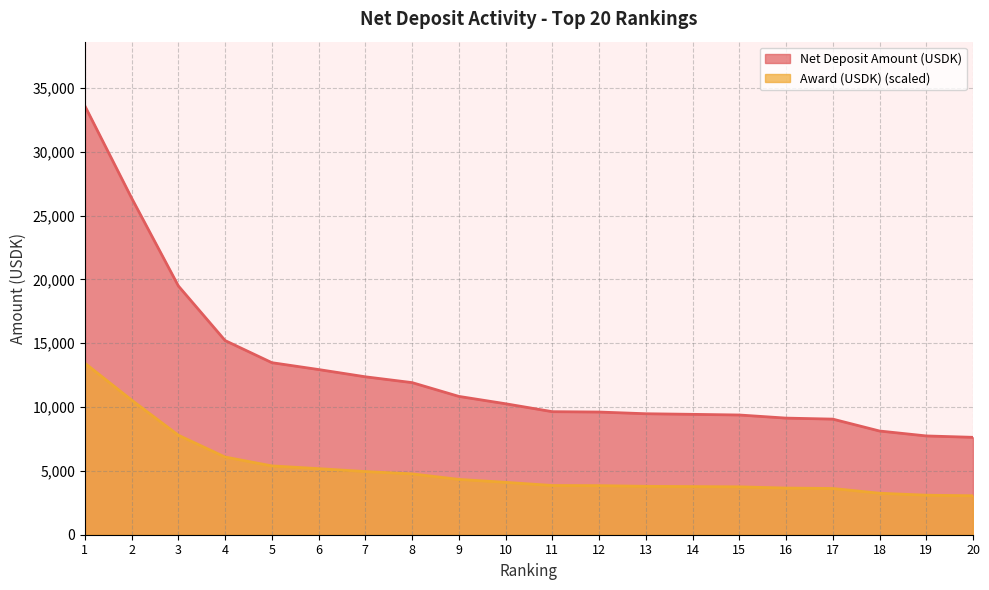

How many values in the Net Deposit Amount (USDK) series are below 10259?

10